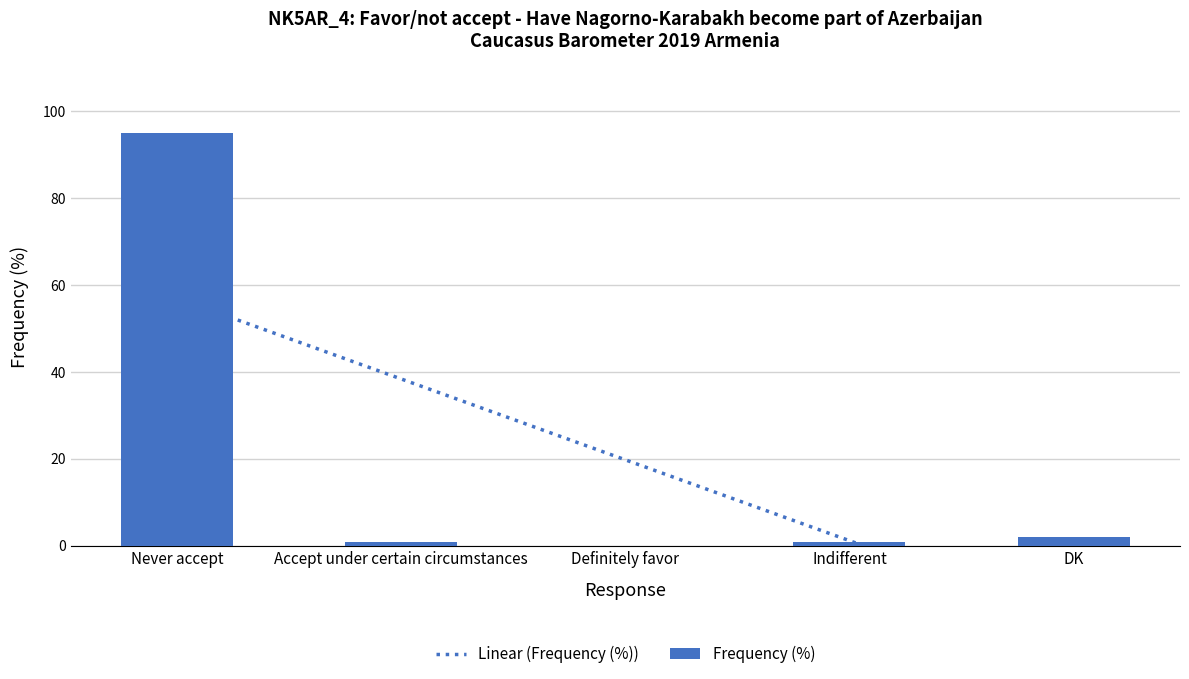

How many bars are there in total?

5